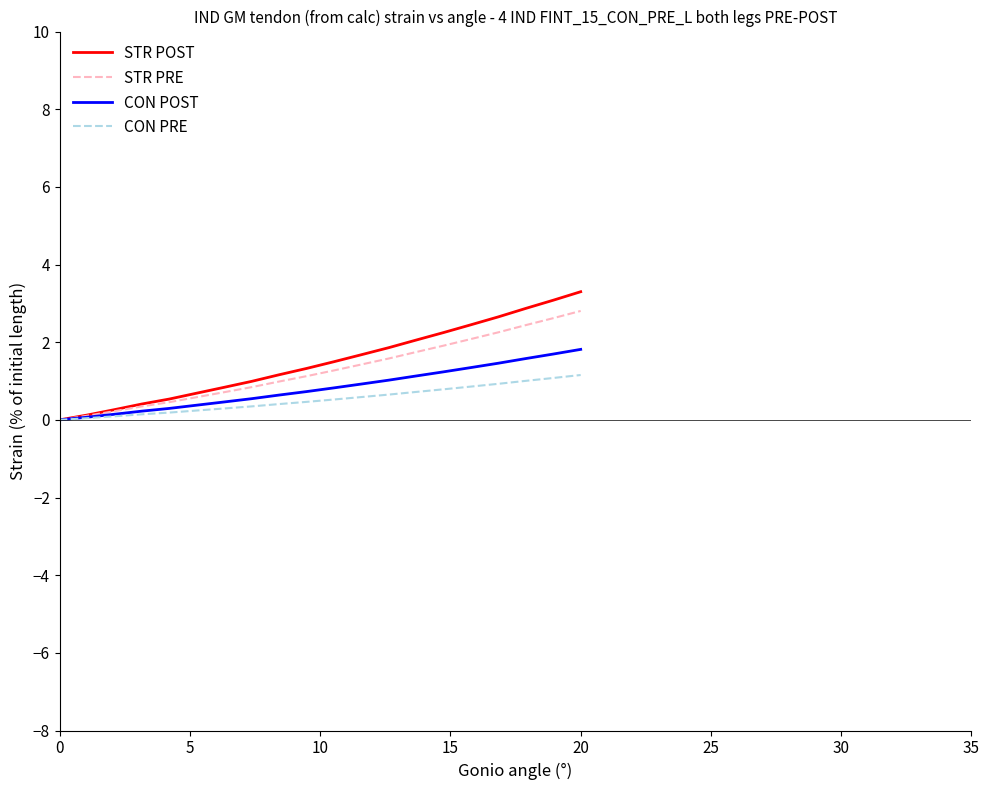

Rank the series by their average value, from highest to lowest.

STR POST, STR PRE, CON POST, CON PRE